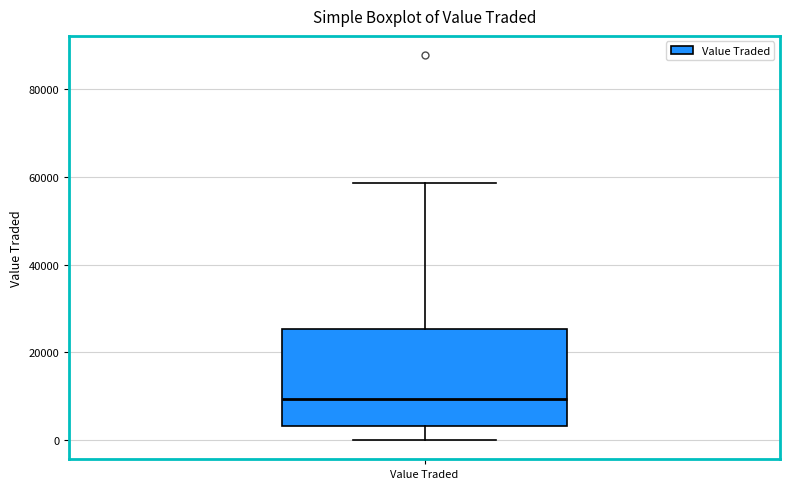

Read this box plot against the y-axis: the position of the median line, the range covered by the box, and the ends of both whiskers. The values are not printed on the chart, so give them approximately, as read against the axis.

median 10000, box 4000 to 26000, whiskers 0 to 58000